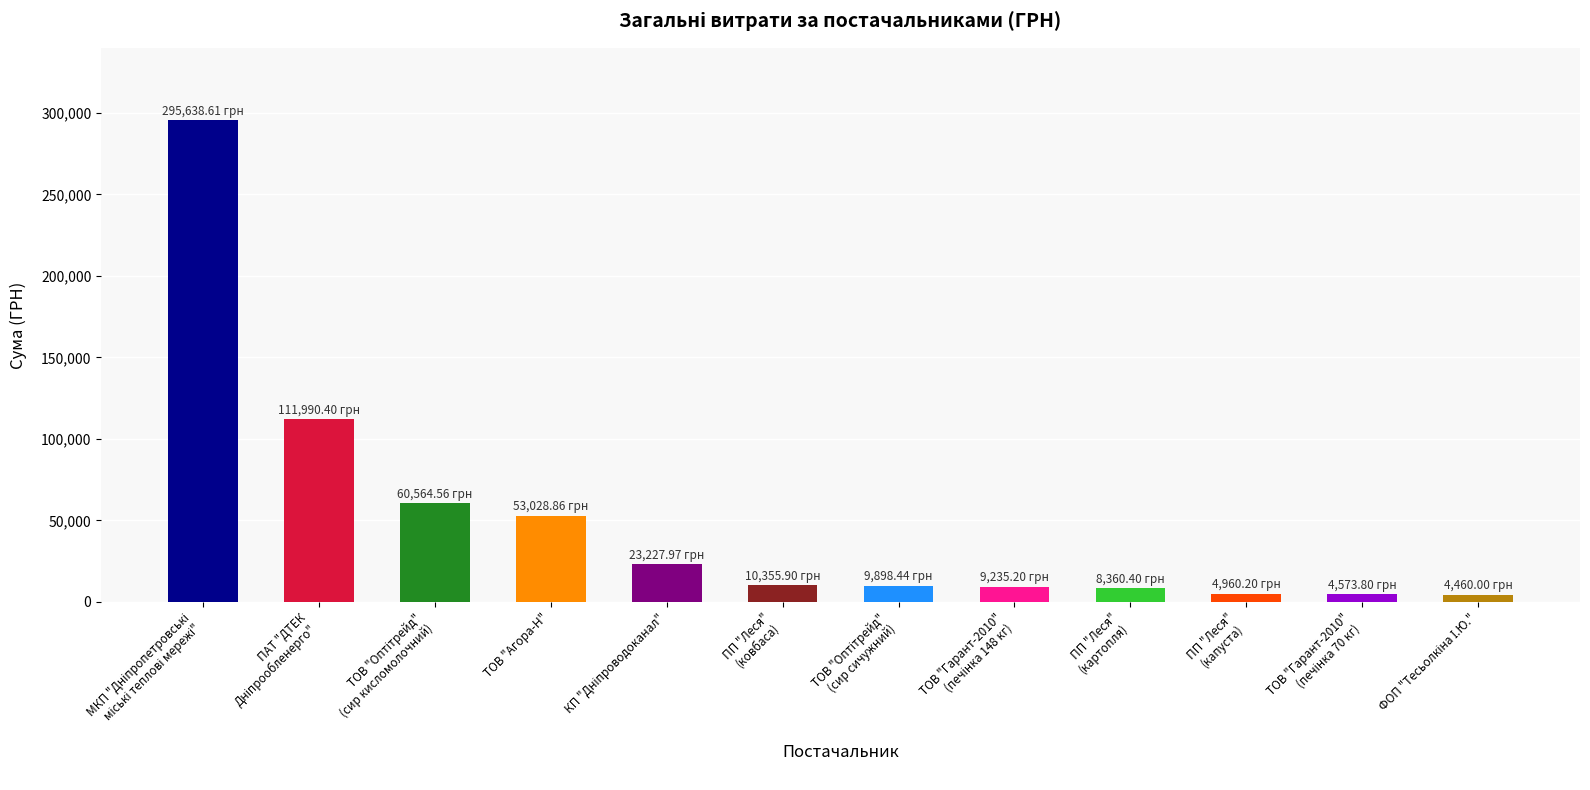

The chart shows a value of 53028.9 at ТОВ "Агора-Н". True or false?

True